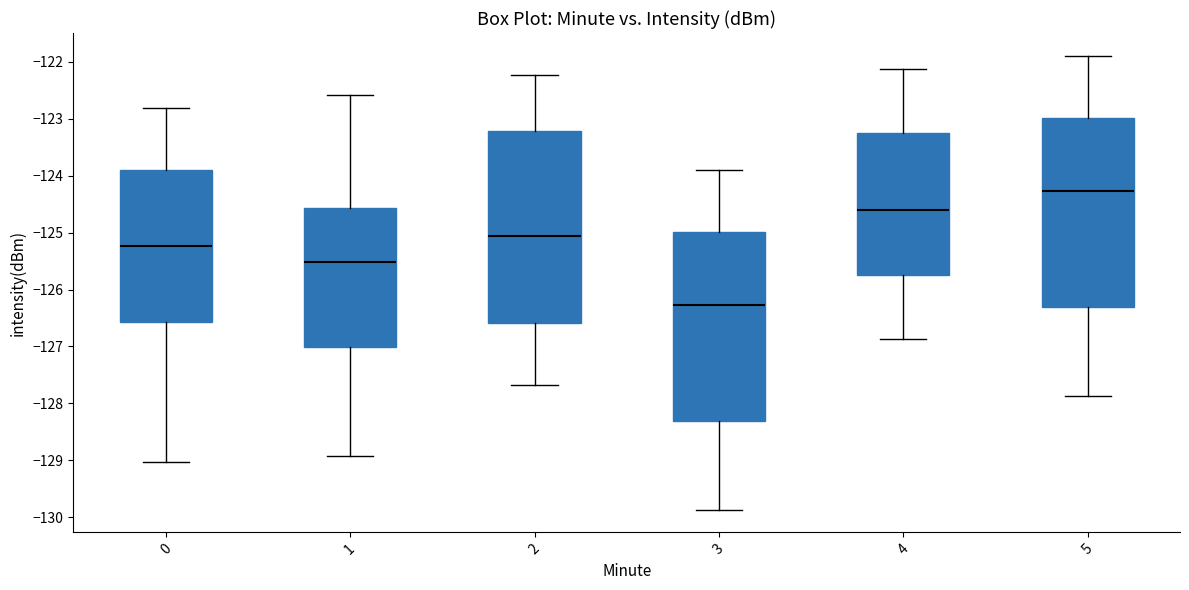

Where is the upper edge of the box at x = 4 on the y-axis? The values are not printed on the chart, so give them approximately, as read against the axis.

-123.3